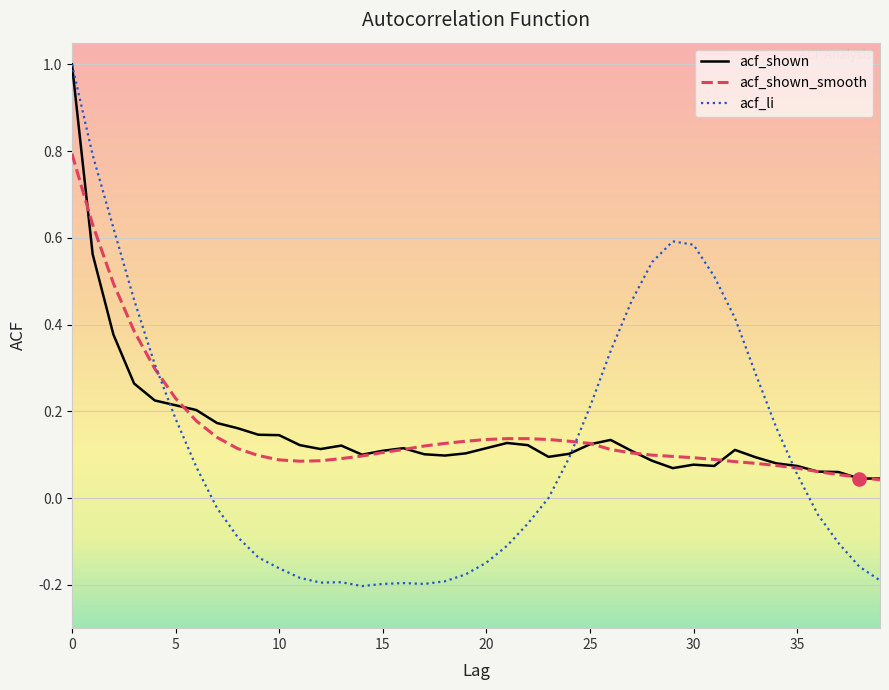

At how many categories does at least one series exceed 0?

40